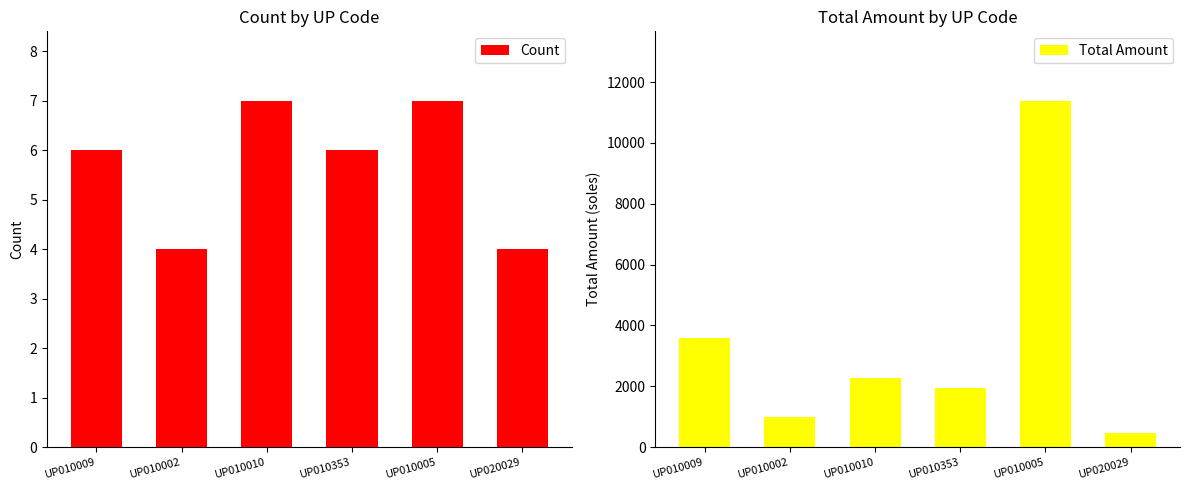

Which category has the highest value in the Count series?

UP010010